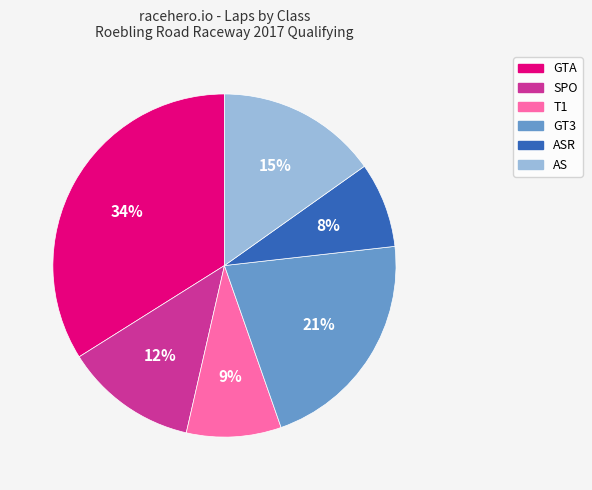

How many segments does this pie chart have?

6